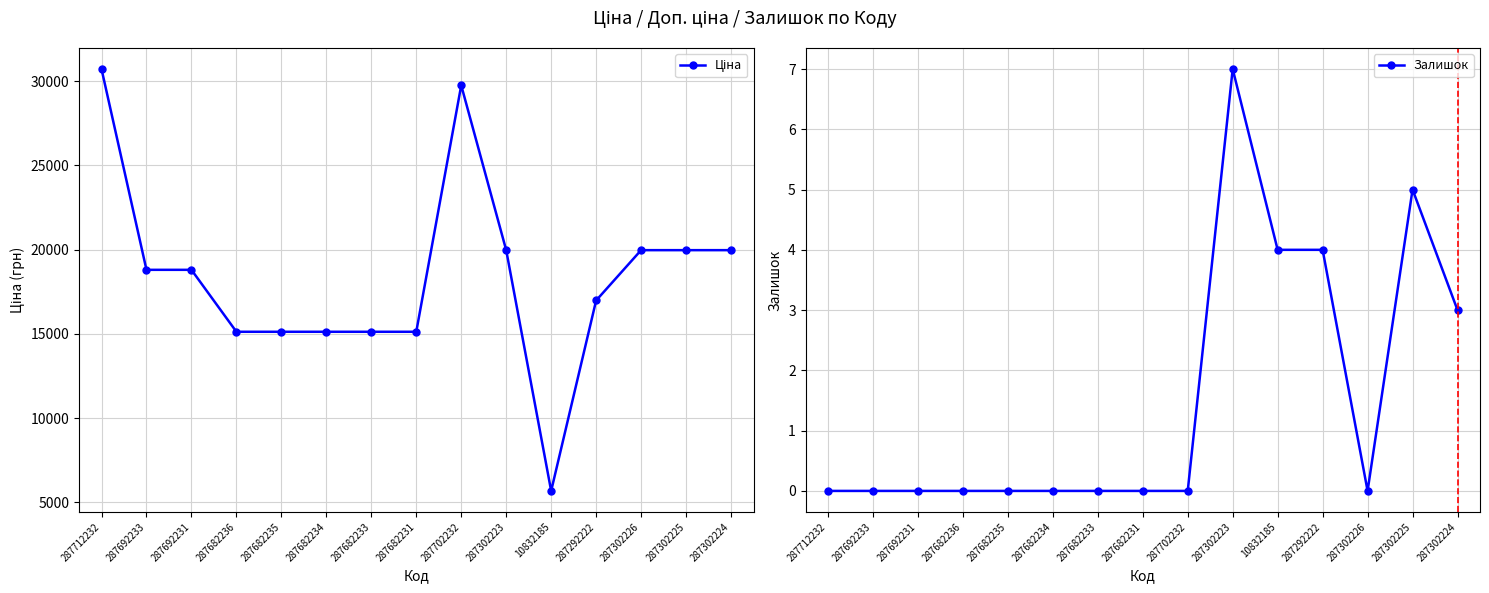

How many interior local valleys does the Ціна series have?

1